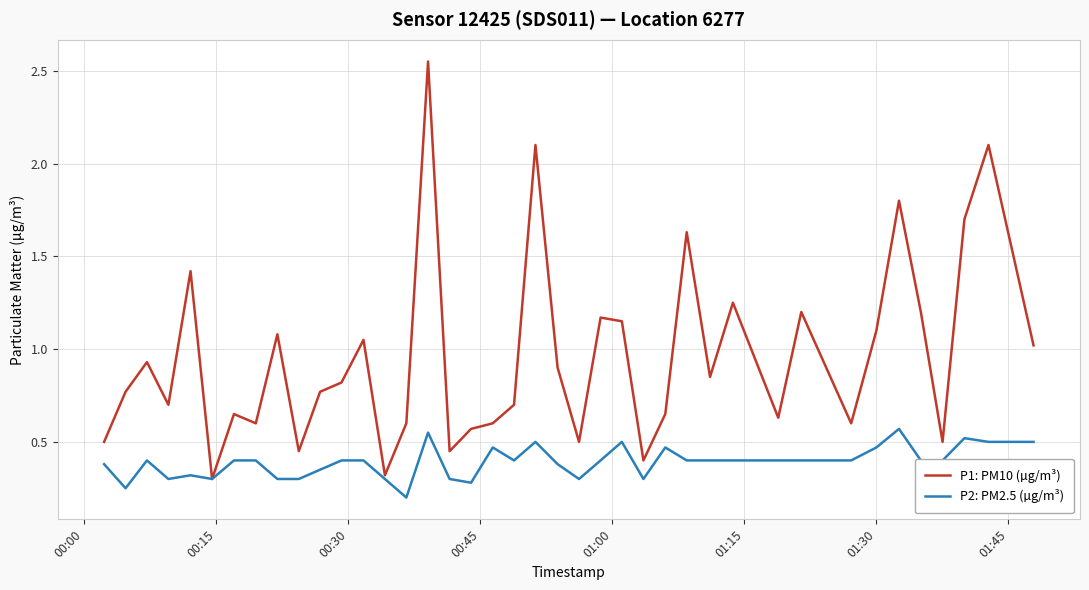

What is the difference between the maximum and second lowest values in the P1: PM10 (µg/m³) series?

2.2